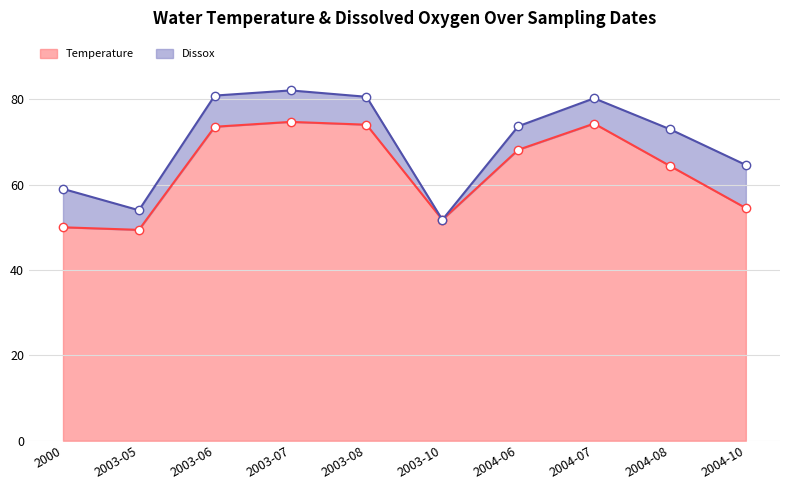

What is the minimum value for Temperature?

49.4